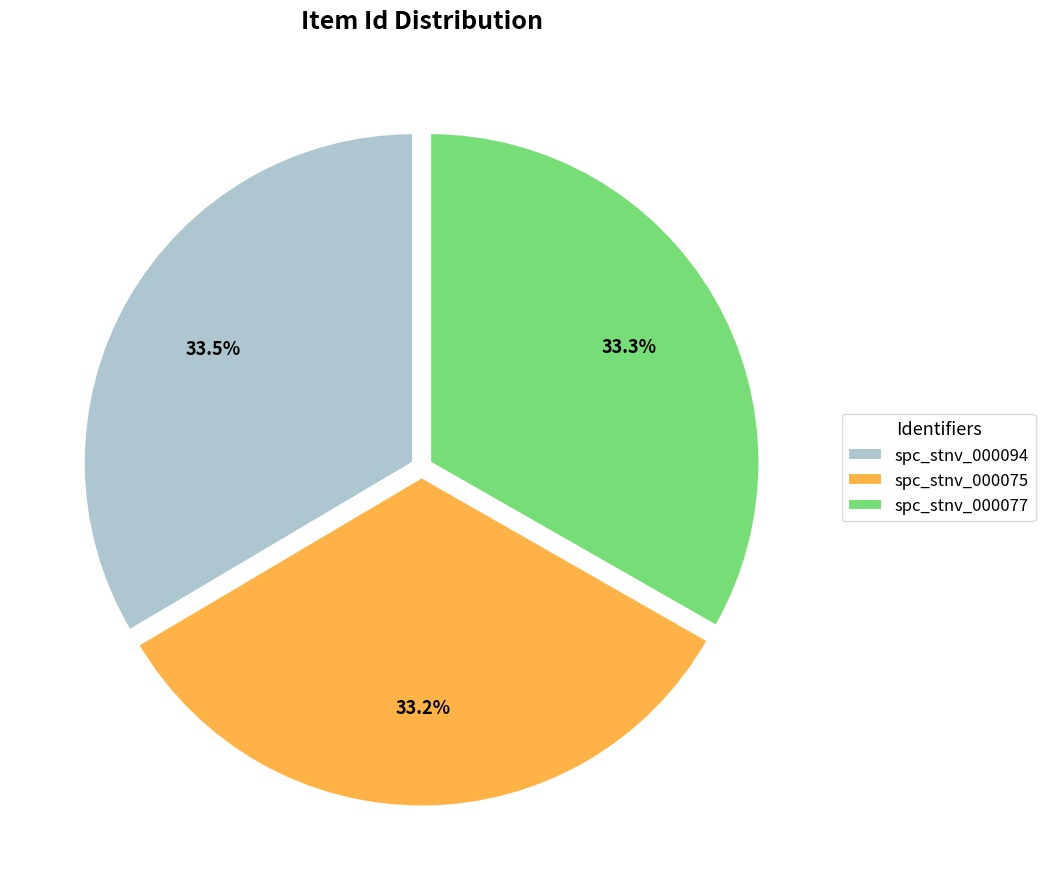

To the nearest percent, what is the combined percentage of spc_stnv_000075 and spc_stnv_000077?

66%